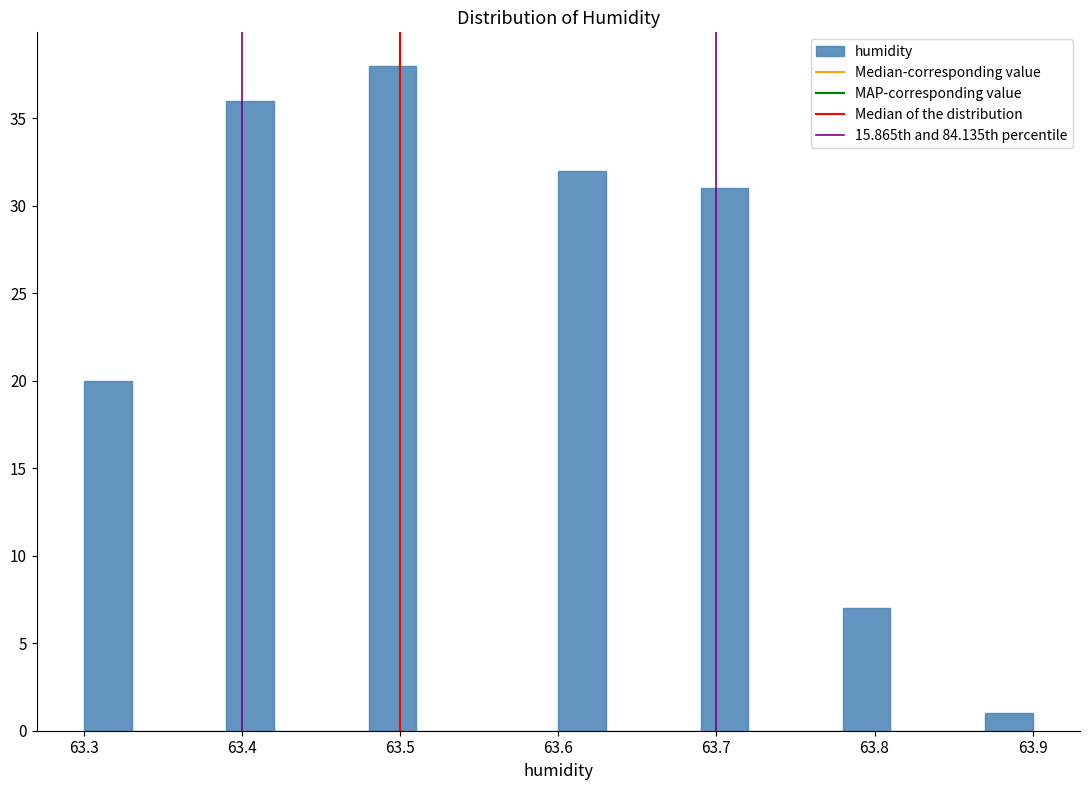

Around what value on the x-axis is the tallest bar? Give the approximate position of its centre, as read against the axis.

63.50